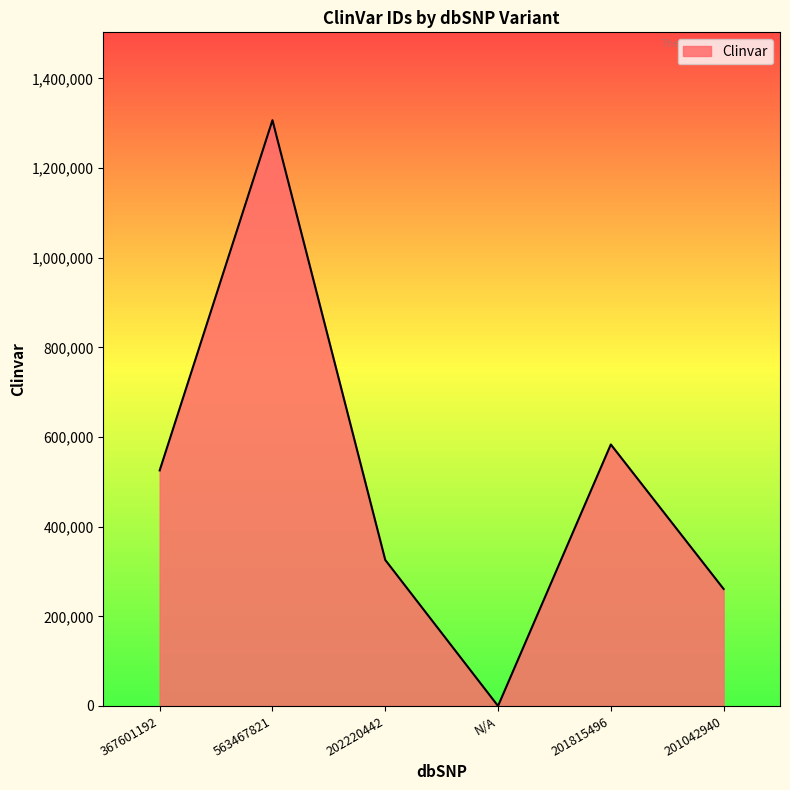

Rank the categories by value from highest to lowest.

563467821, 201815496, 367601192, 202220442, 201042940, N/A